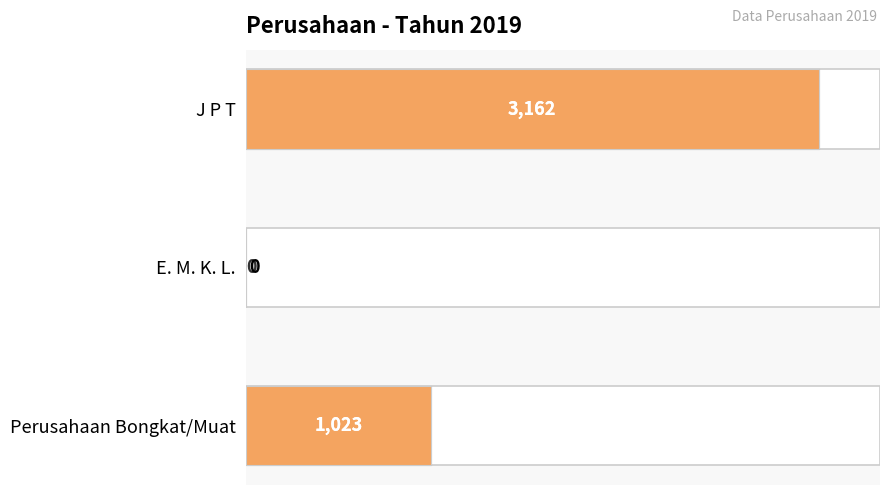

How many categories are shown in the chart?

3